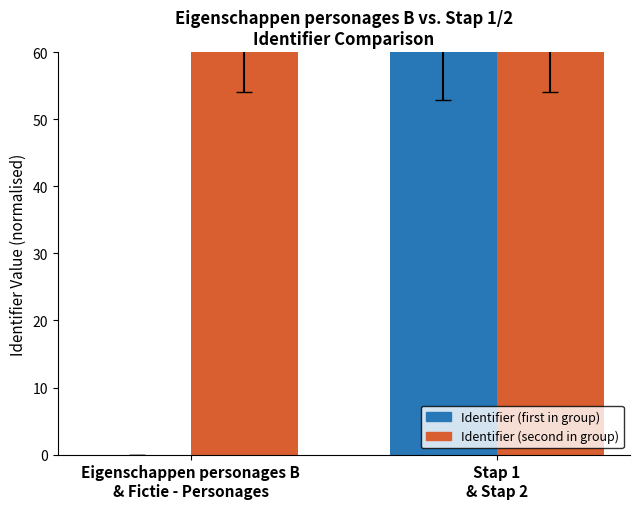

How many groups of bars are there?

2